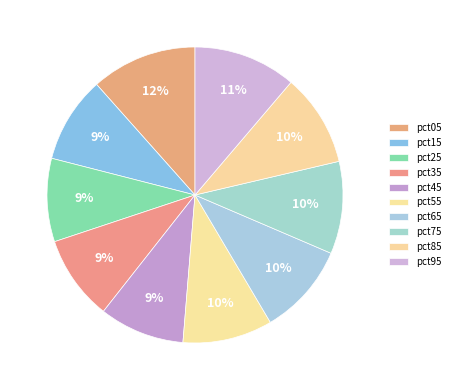

To the nearest percent, what is the combined percentage of pct85 and pct45?

19%